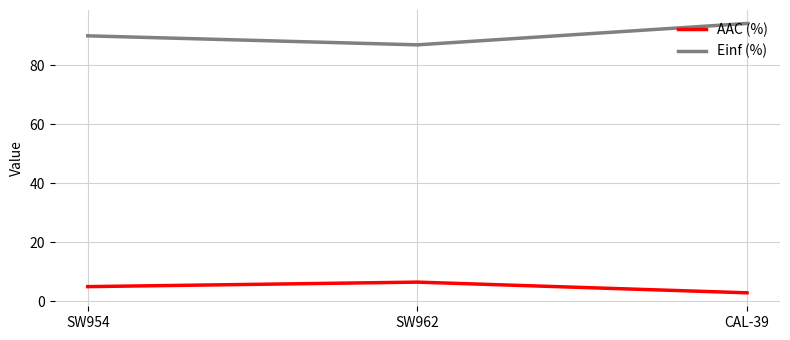

What is the difference between the Einf (%) values at SW962 and CAL-39?

7.2